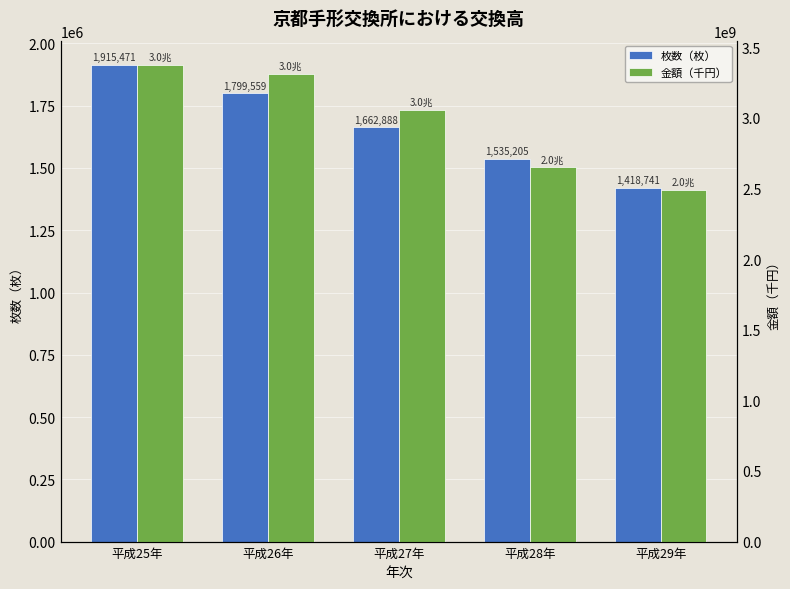

List the series in order of their peak value, highest first.

金額（千円）, 枚数（枚）